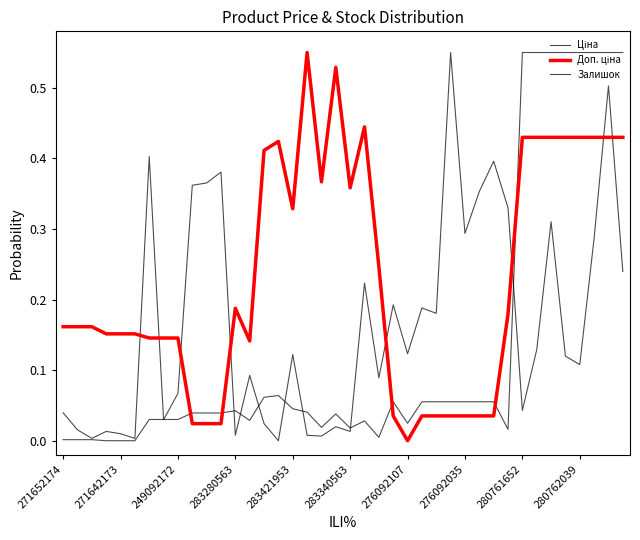

How many lines are shown in the chart?

3